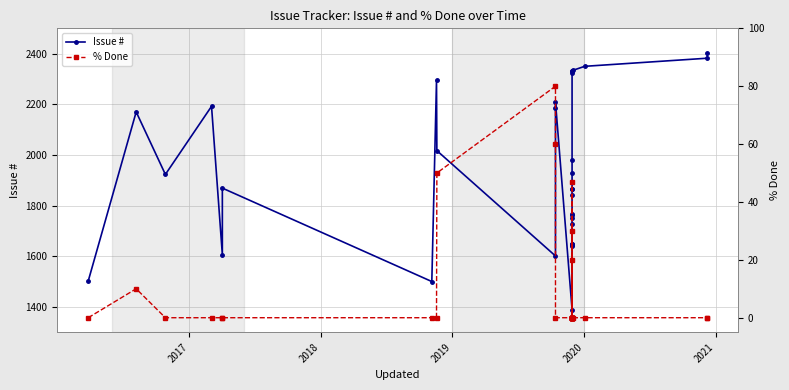

What is the average value of the Issue # series?

1939